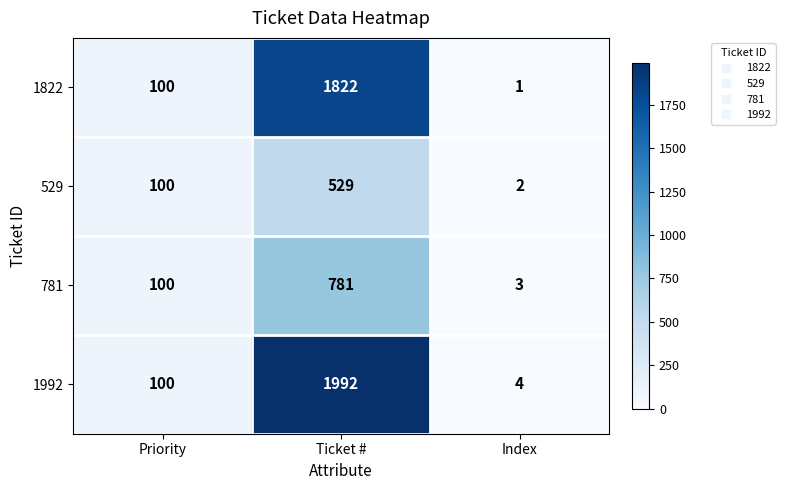

Reading left to right, transcribe all the data shown in this chart.

1822: 100	1822	1
529: 100	529	2
781: 100	781	3
1992: 100	1992	4